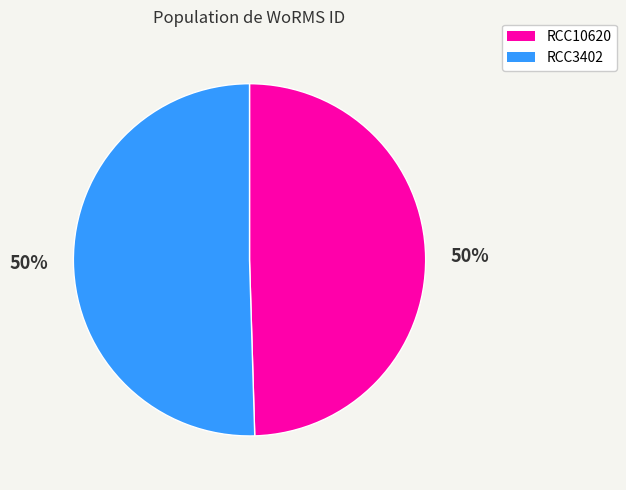

To the nearest percent, what percentage of the pie is RCC10620?

50%